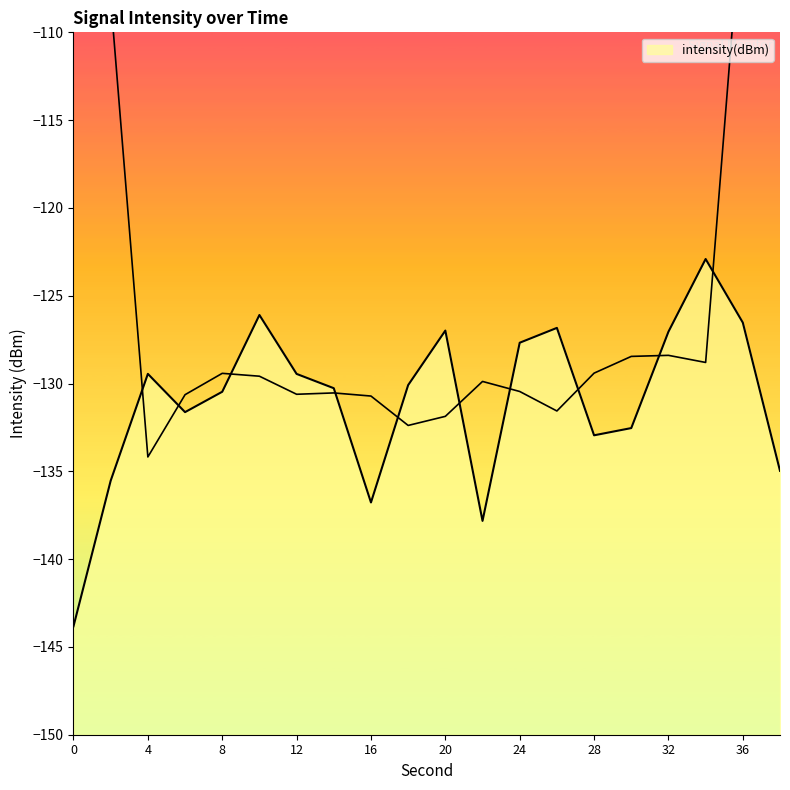

What is the sum of the values at 36 and 24?

-254.2